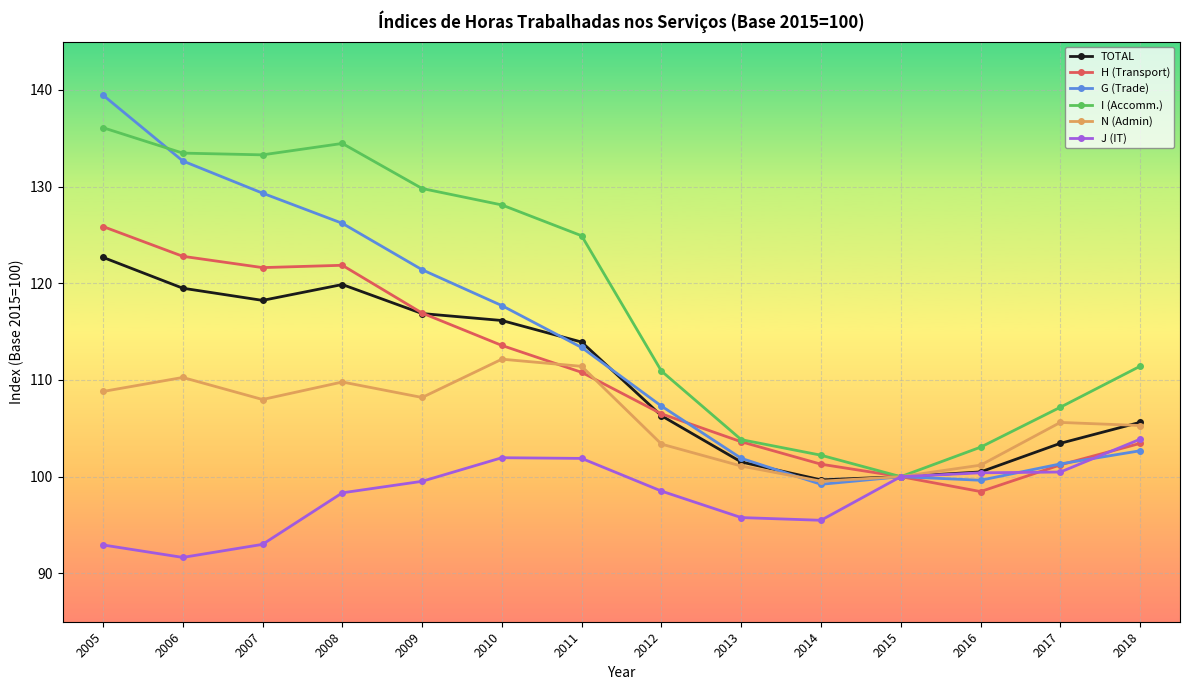

Which series changed the most between 2011 and 2012?

I (Accomm.)